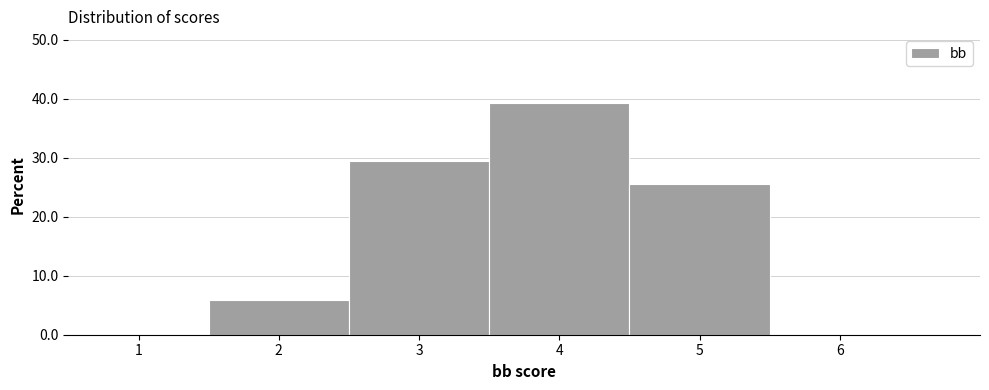

Reading left to right, list every bar in this chart as the range it spans on the x-axis followed by its height. The values are not printed on the chart, so give them approximately, as read against the axis.

1.5 to 2.5: 6
2.5 to 3.5: 29
3.5 to 4.5: 39
4.5 to 5.5: 25